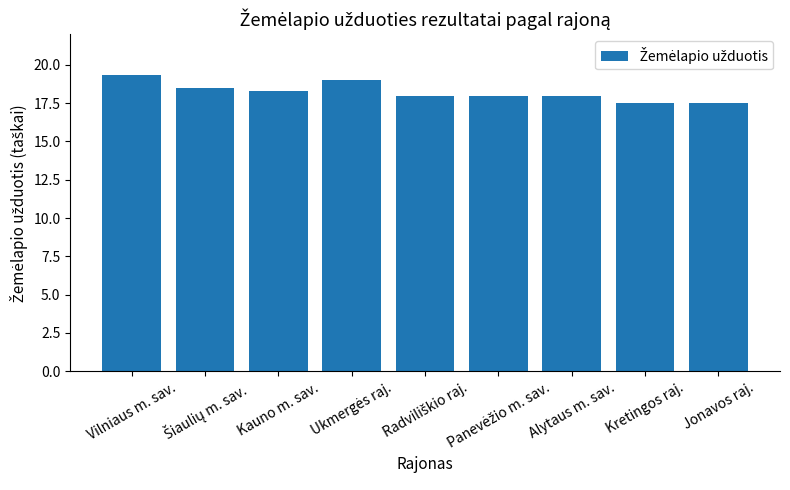

What is the label of the 1st bar from the left?

Vilniaus m. sav.